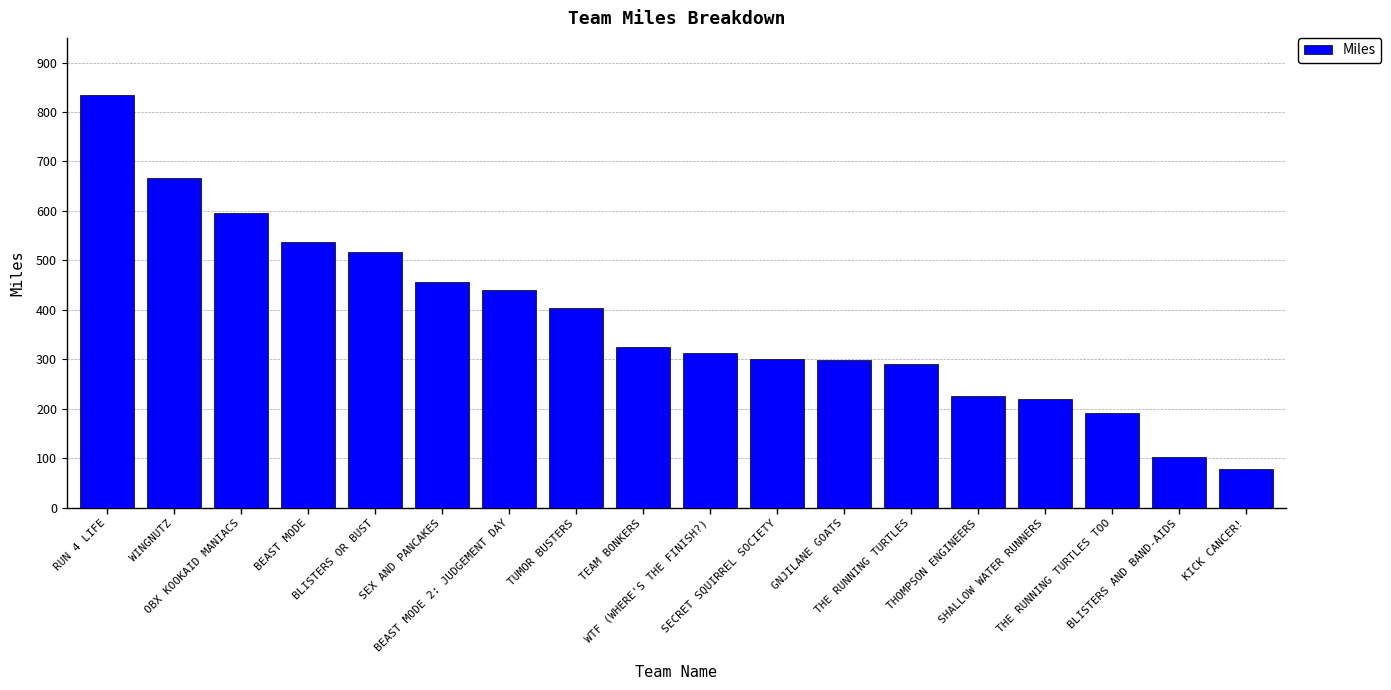

What is the minimum value shown in the chart?

78.8